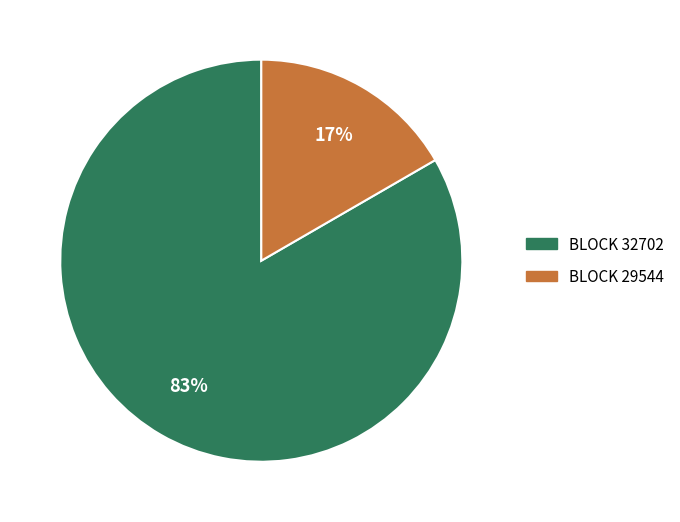

Is there a majority slice in this chart?

Yes